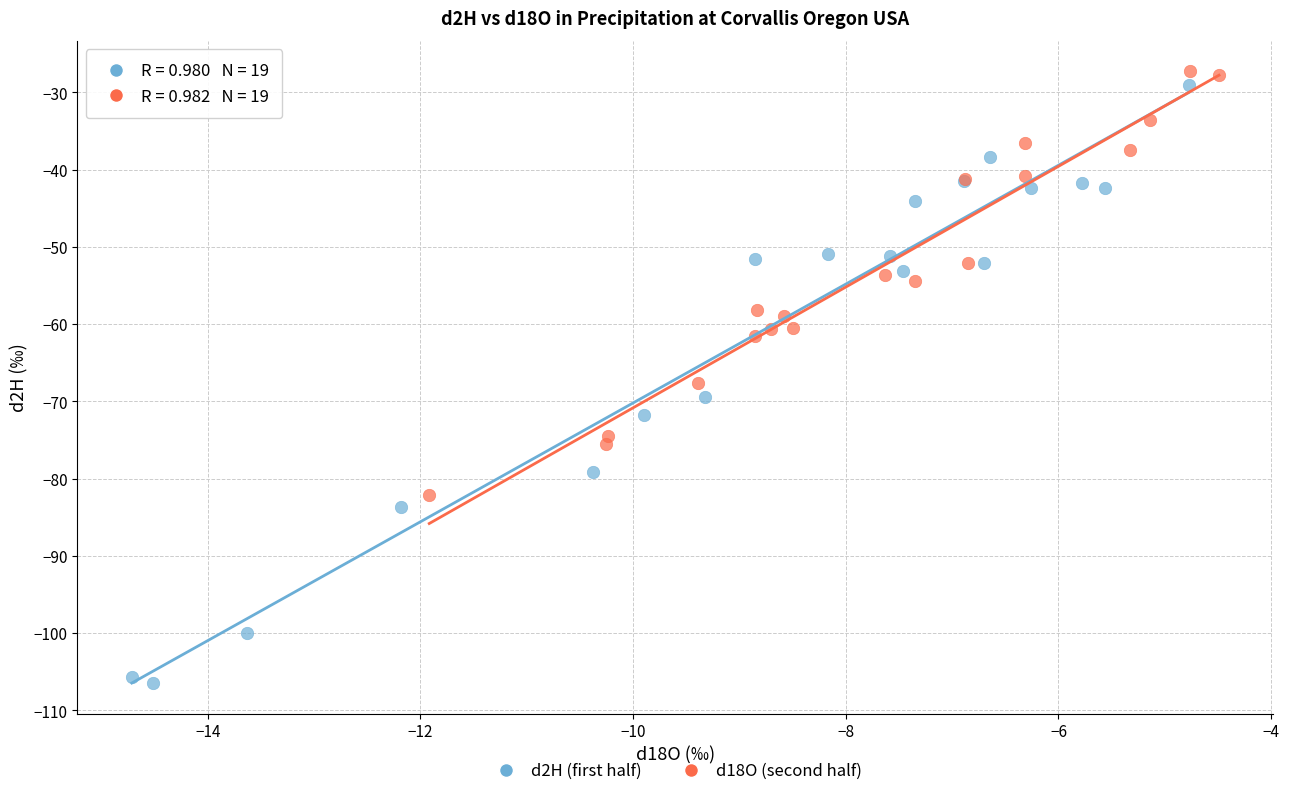

Which series reaches the minimum Y coordinate?

d2H (first half)